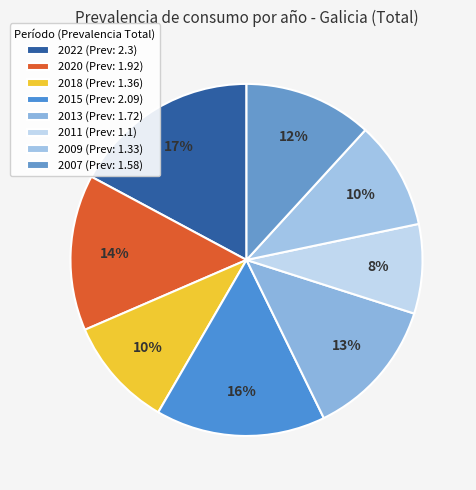

Count the number of slices in the pie.

8